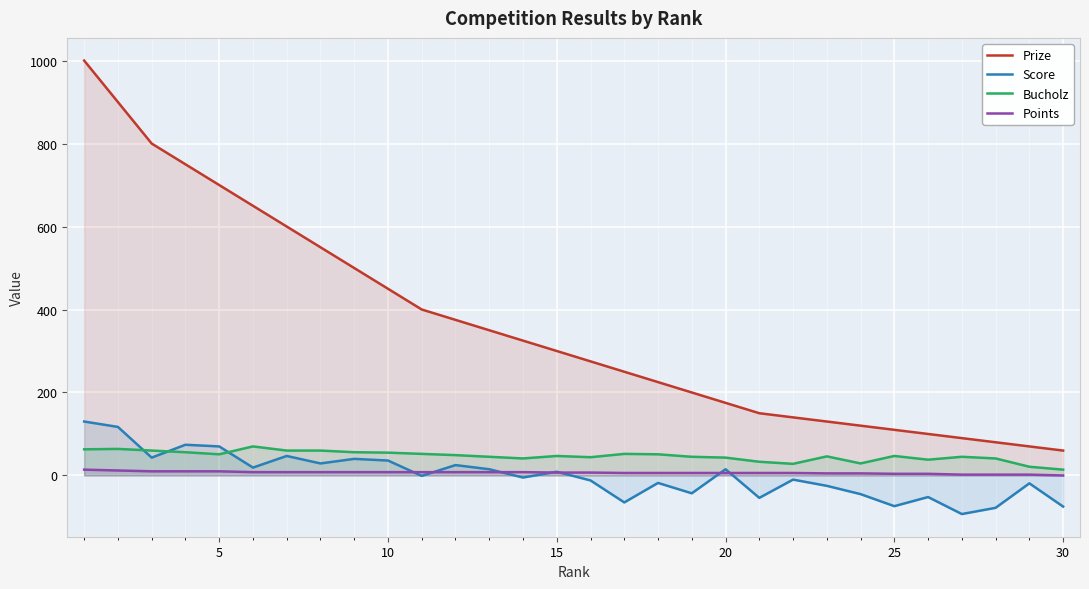

True or false: Bucholz and Points cross at least once.

False